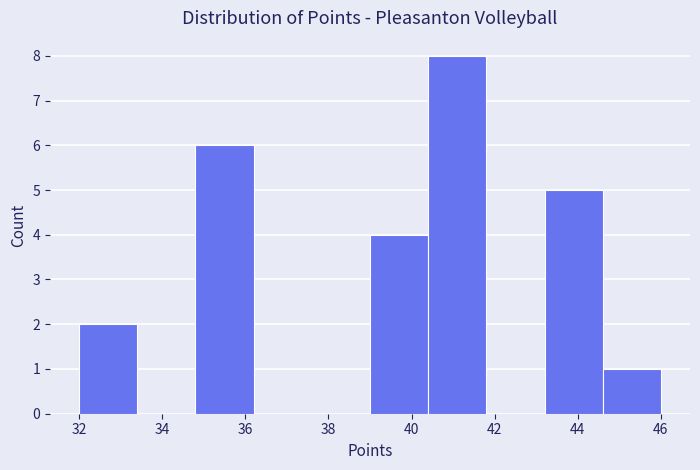

Reading left to right, list every bar in this chart as the range it spans on the x-axis followed by its height. The values are not printed on the chart, so give them approximately, as read against the axis.

32.0 to 33.4: 2
33.4 to 34.8: 0
34.8 to 36.2: 6
36.2 to 37.6: 0
37.6 to 39.0: 0
39.0 to 40.4: 4
40.4 to 41.8: 8
41.8 to 43.2: 0
43.2 to 44.6: 5
44.6 to 46.0: 1